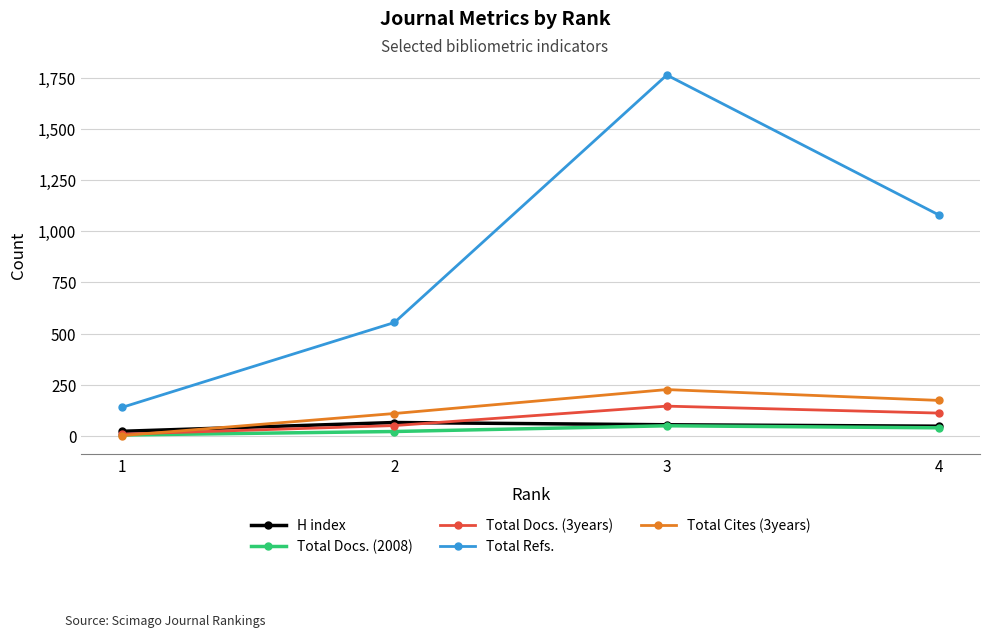

True or false: Total Refs. and Total Docs. (2008) cross at least once.

False